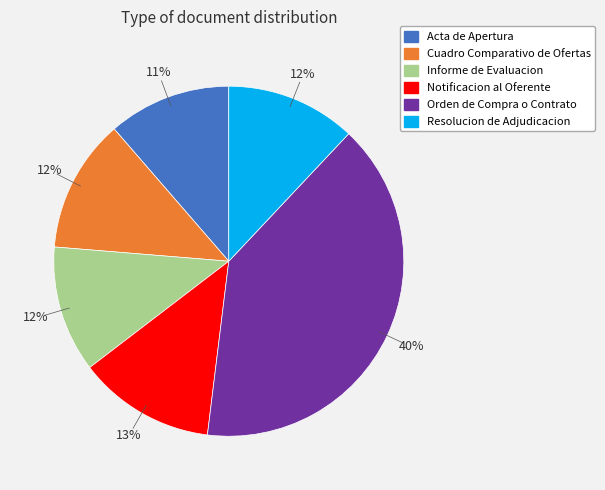

What percentage is the Notificacion al Oferente slice, to the nearest percent?

13%